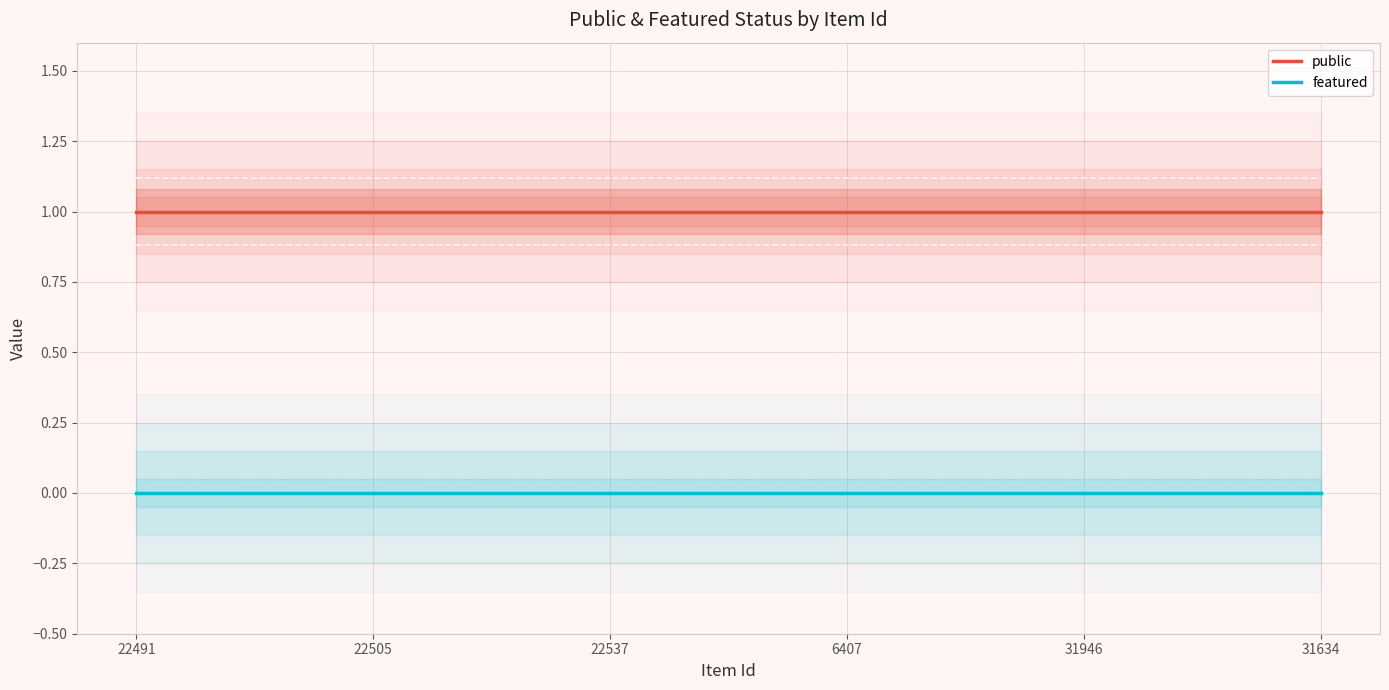

At which category is the sum across all series the highest?

22491